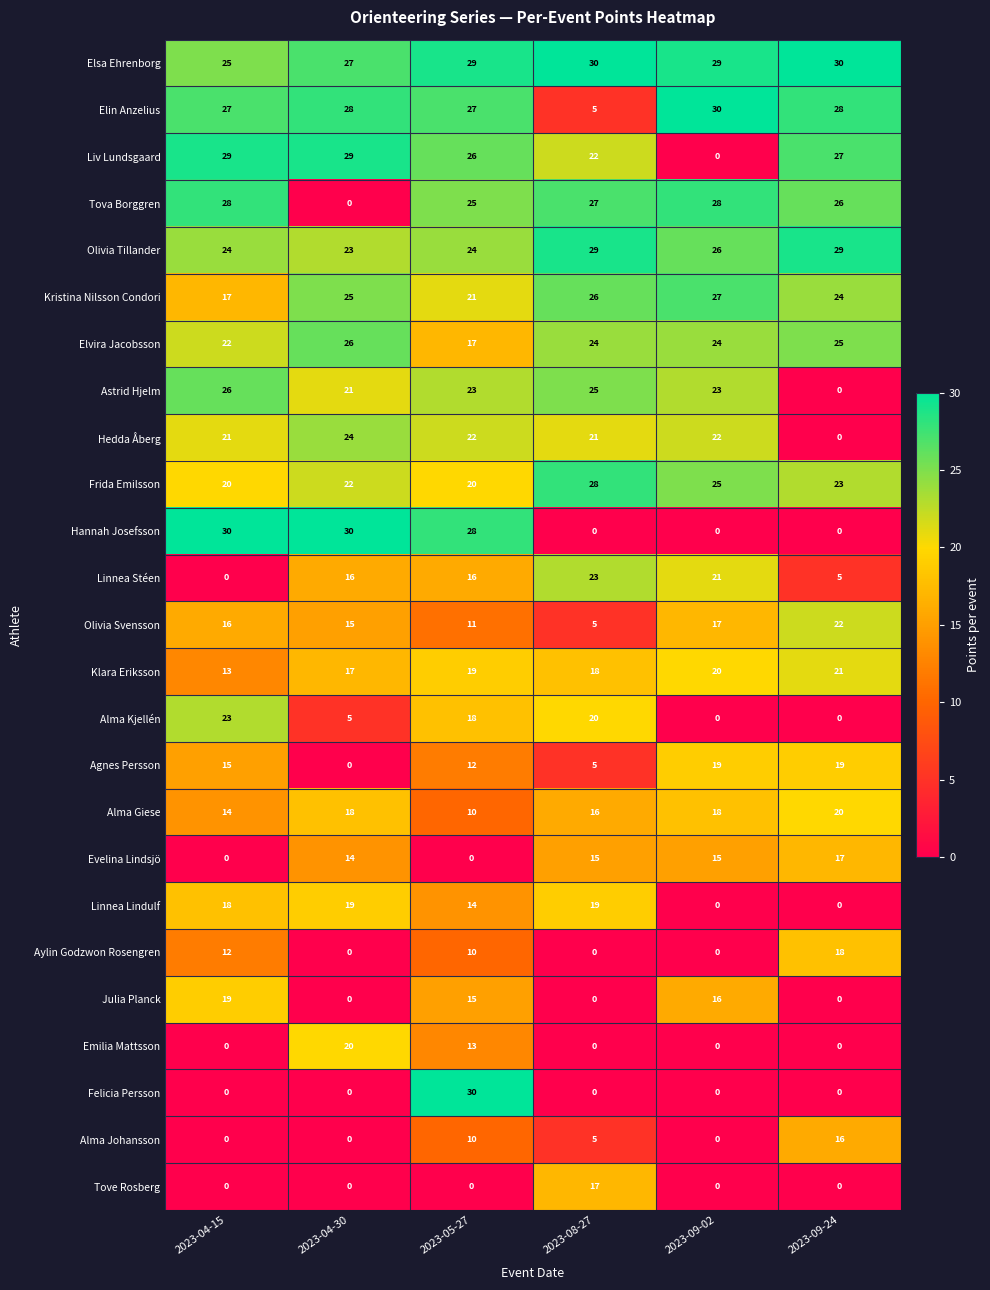

At which label does Elin Anzelius reach its peak?

2023-09-02